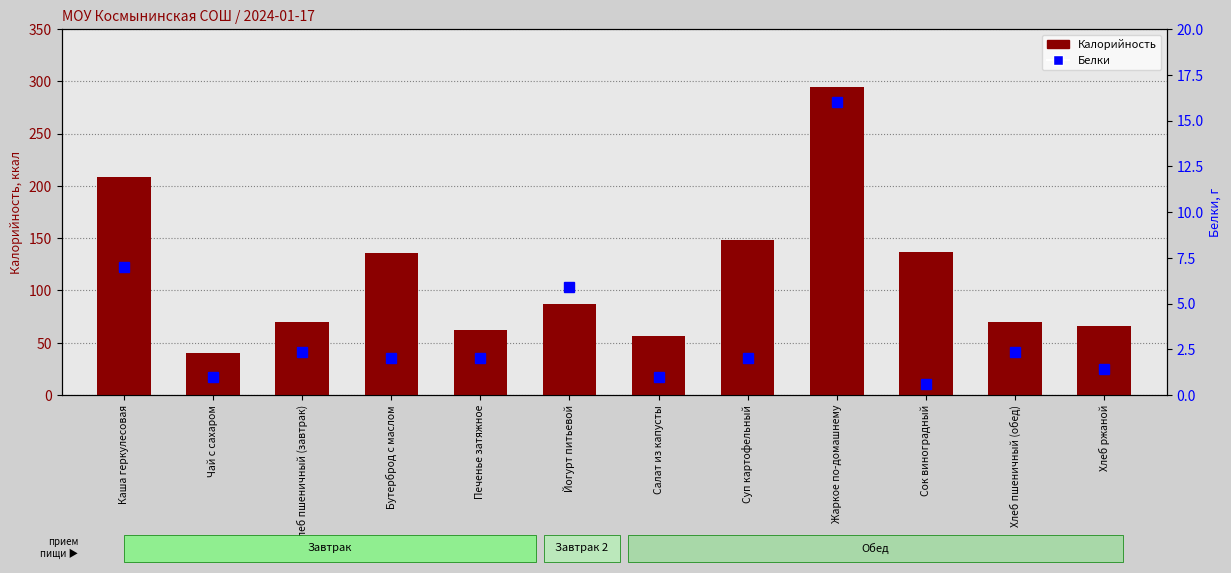

Which series has the widest spread of values?

Калорийность